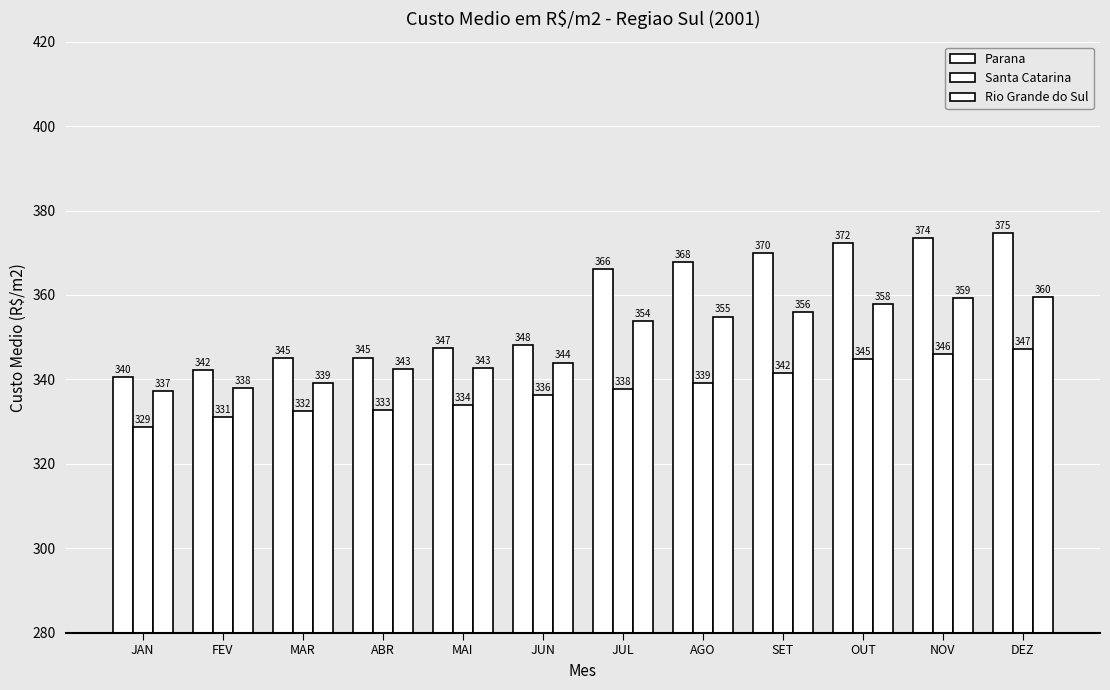

Does the chart contain stacked bars?

No